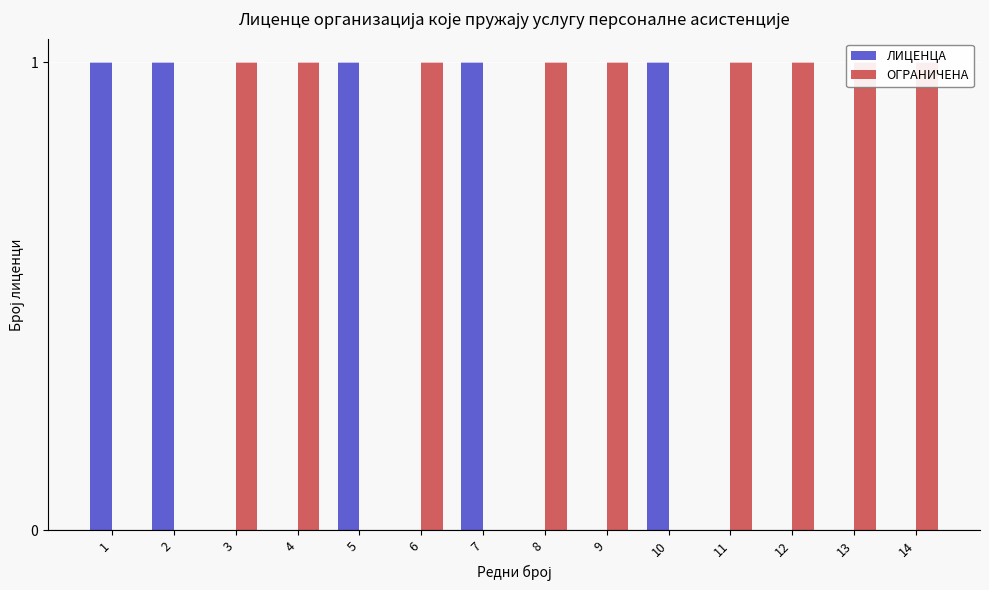

The value of ОГРАНИЧЕНА at 12 is 1. True or false?

False